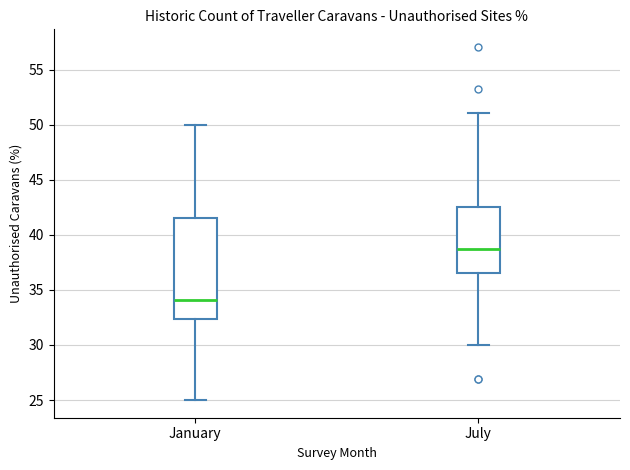

Reading left to right, transcribe this box plot: for each box, give where its median line is, the range the box spans, and where its two whiskers end, as read against the y-axis. The values are not printed on the chart, so give them approximately, as read against the axis.

January: median 34.0, box 32.5 to 41.5, whiskers 25.0 to 50.0
July: median 38.5, box 36.5 to 42.5, whiskers 30.0 to 51.0